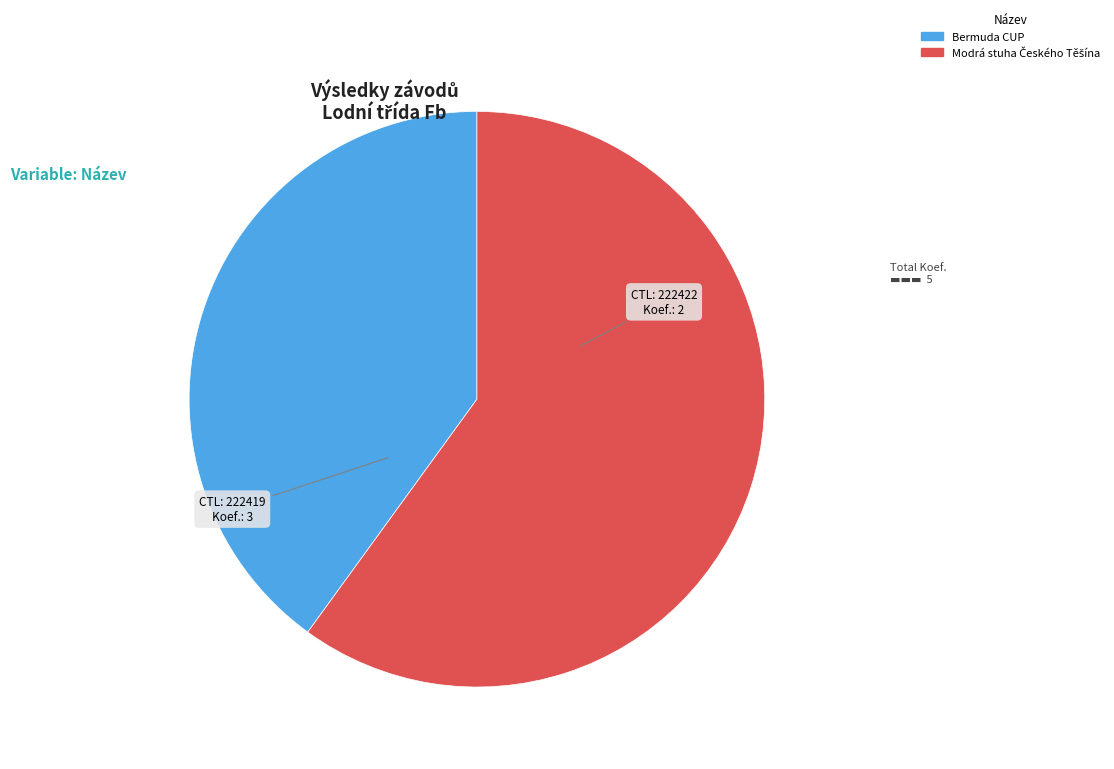

Is there any slice that represents more than half of the pie?

Yes